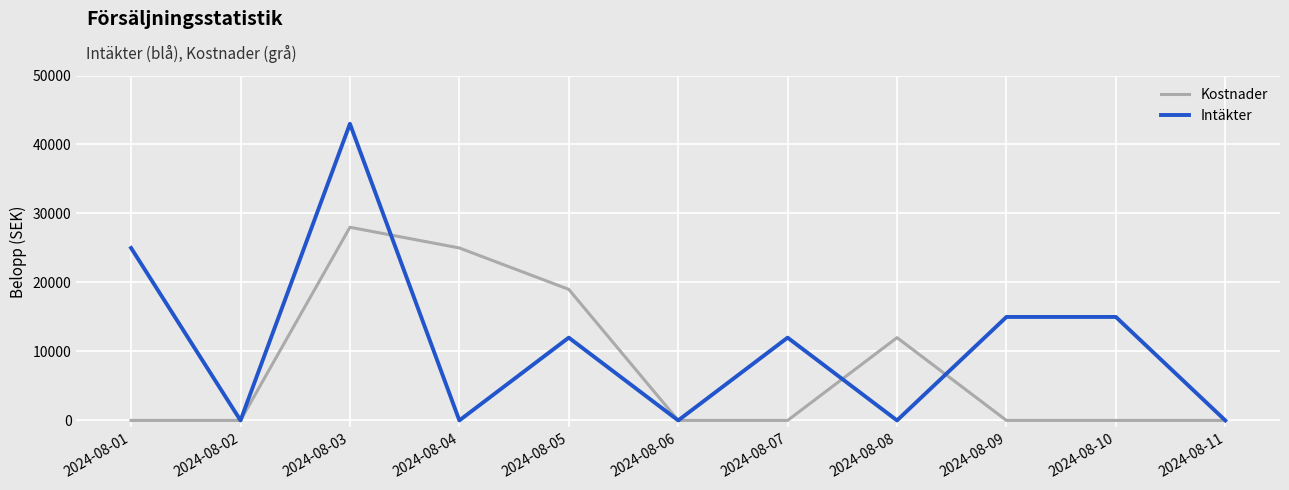

At which category is the sum across all series the highest?

2024-08-03